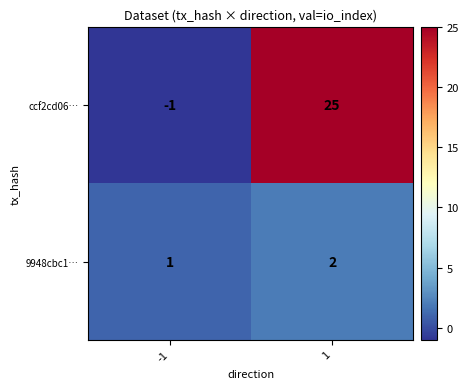

Is it true that ccf2cd06… equals -1 at -1?

True